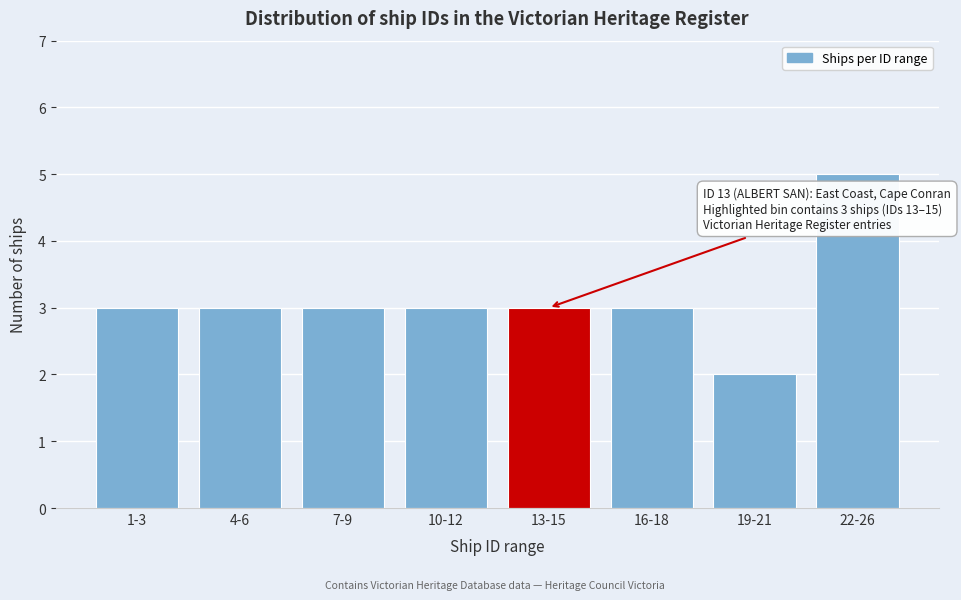

Reading right to left, list all the values displayed in this chart.

22-26=5	19-21=2	16-18=3	13-15=3	10-12=3	7-9=3	4-6=3	1-3=3